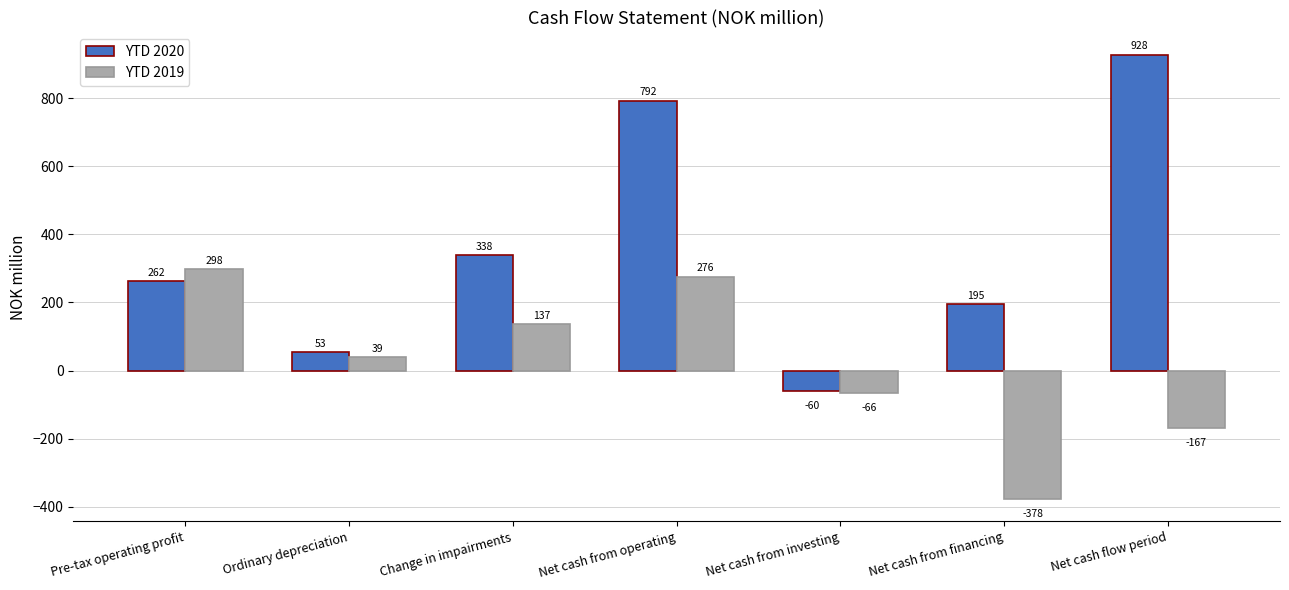

Which series has the widest spread of values?

YTD 2020